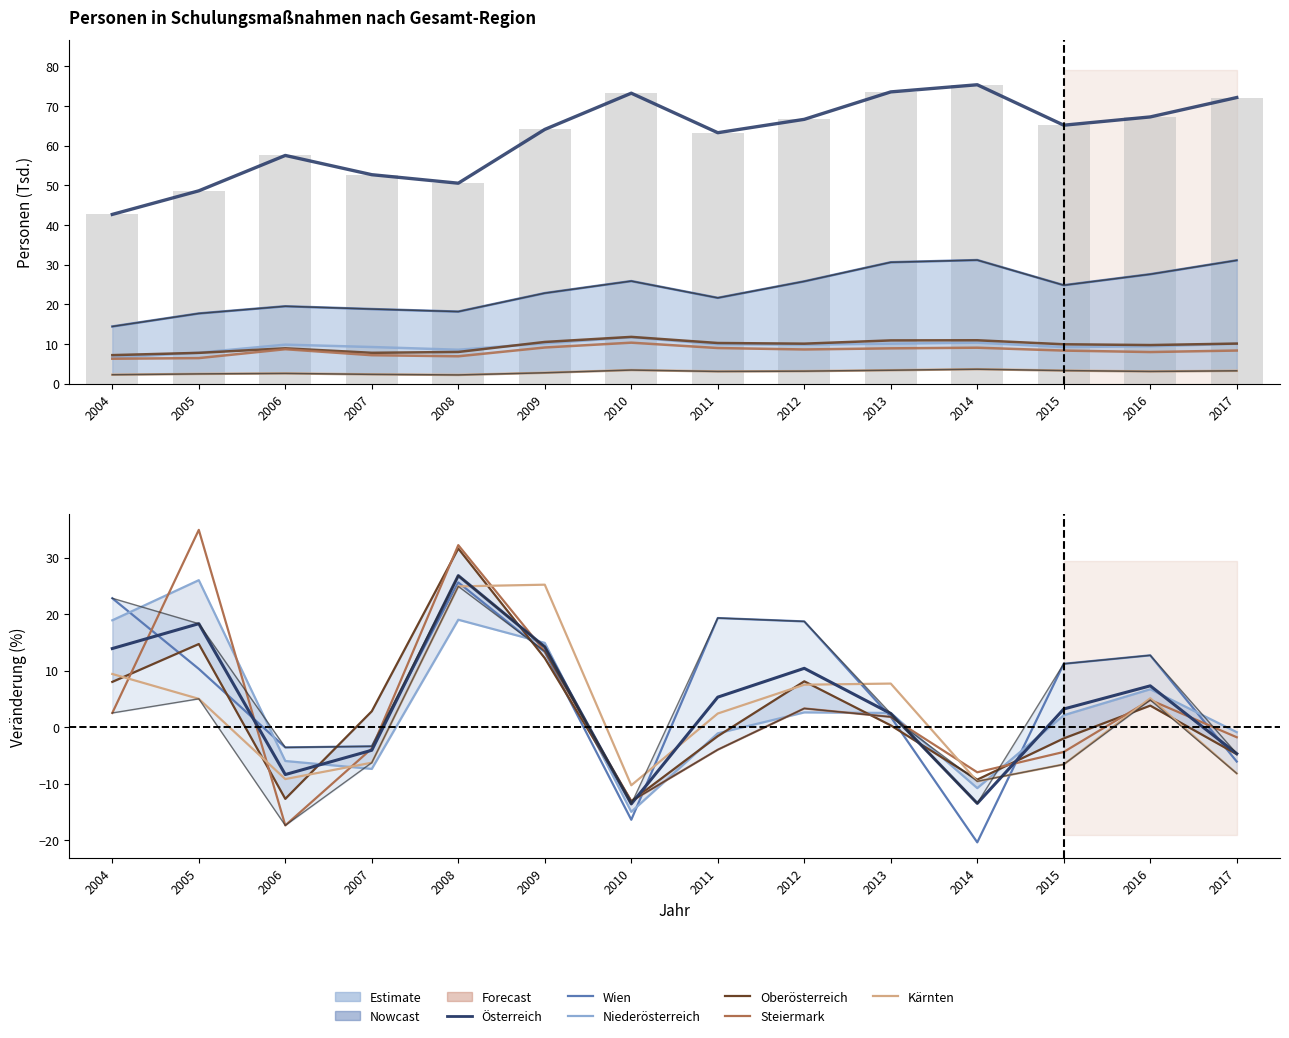

How many data points does each series have?

14